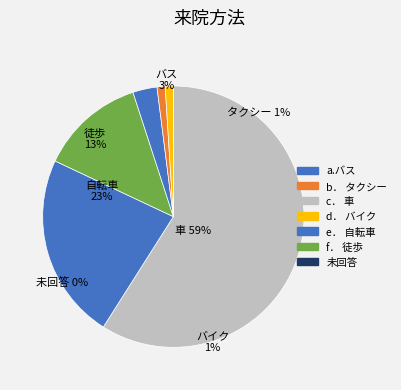

How many slices are in this pie chart?

7